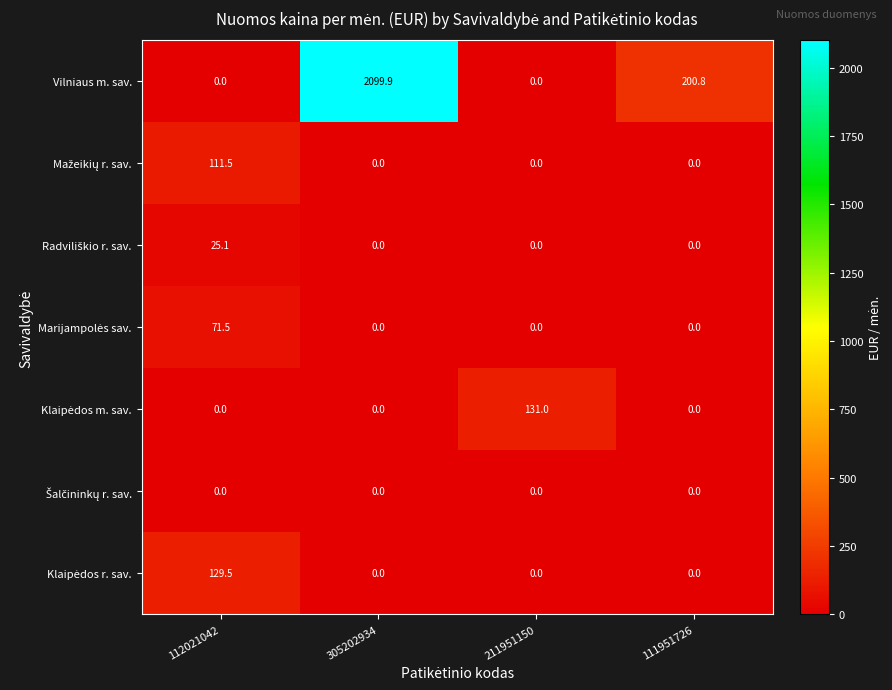

At which category does the chart reach its peak across all series?

305202934